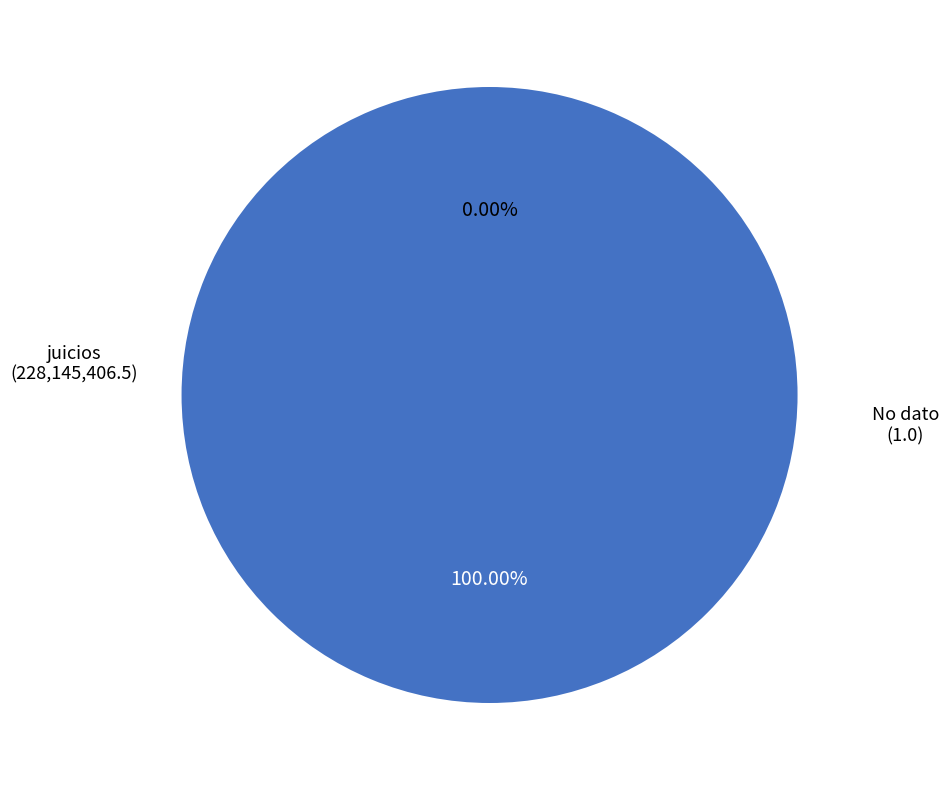

What percentage is NOT represented by No dato?

100.0%